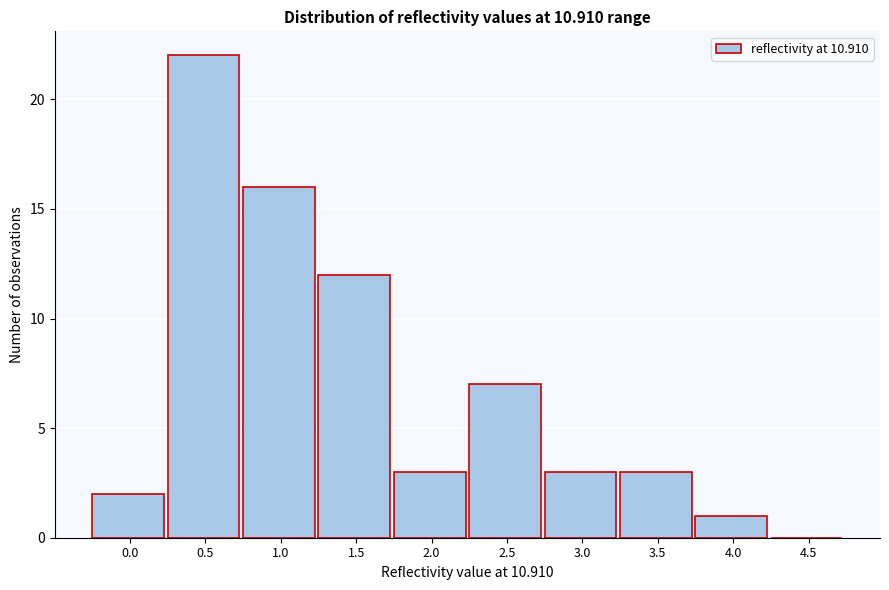

Reading left to right, extract all data points from this chart.

0.0=2	0.5=22	1.0=16	1.5=12	2.0=3	2.5=7	3.0=3	3.5=3	4.0=1	4.5=0